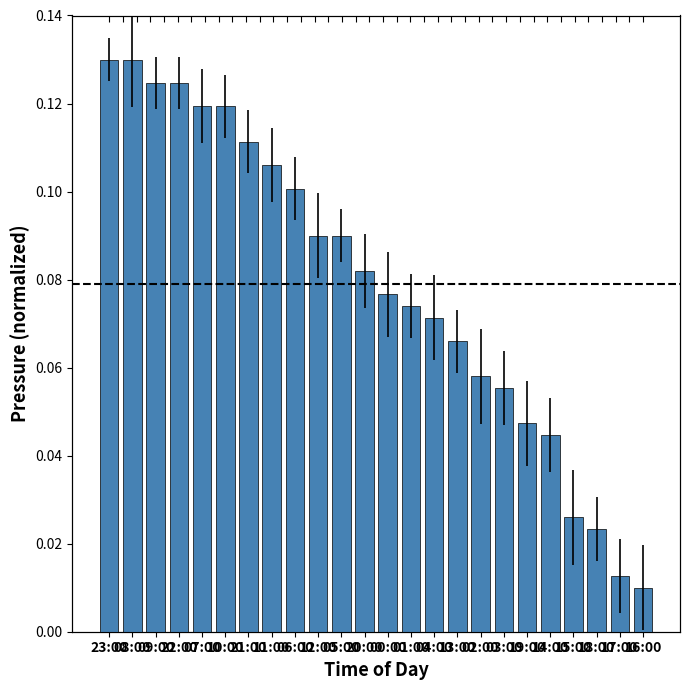

At which label is the value closest to 0?

16:00